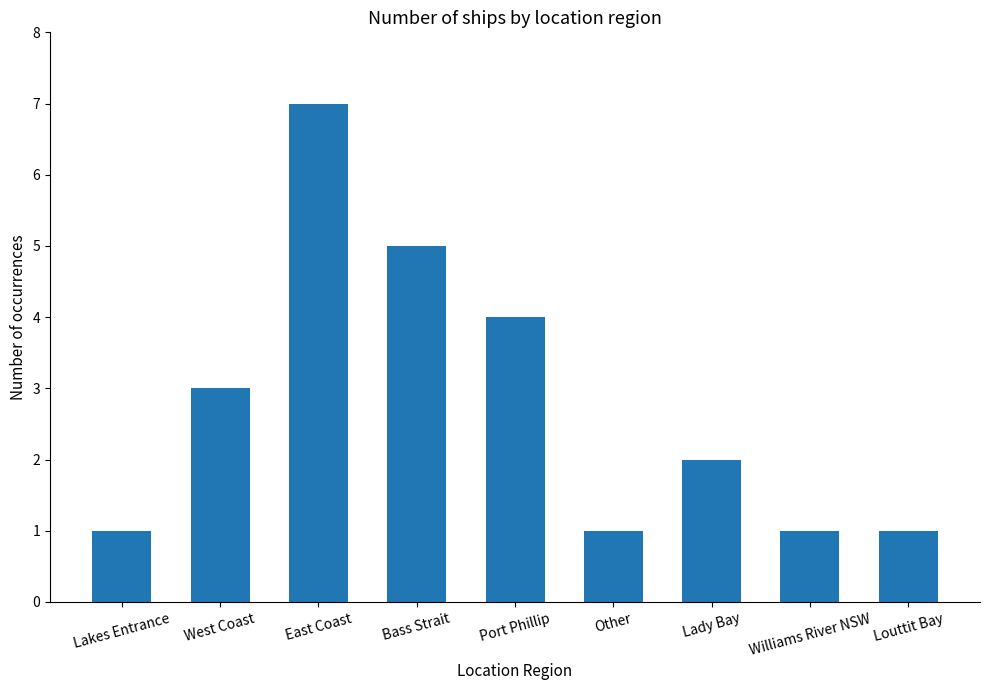

Where is the data nearest to the value 4?

Port Phillip